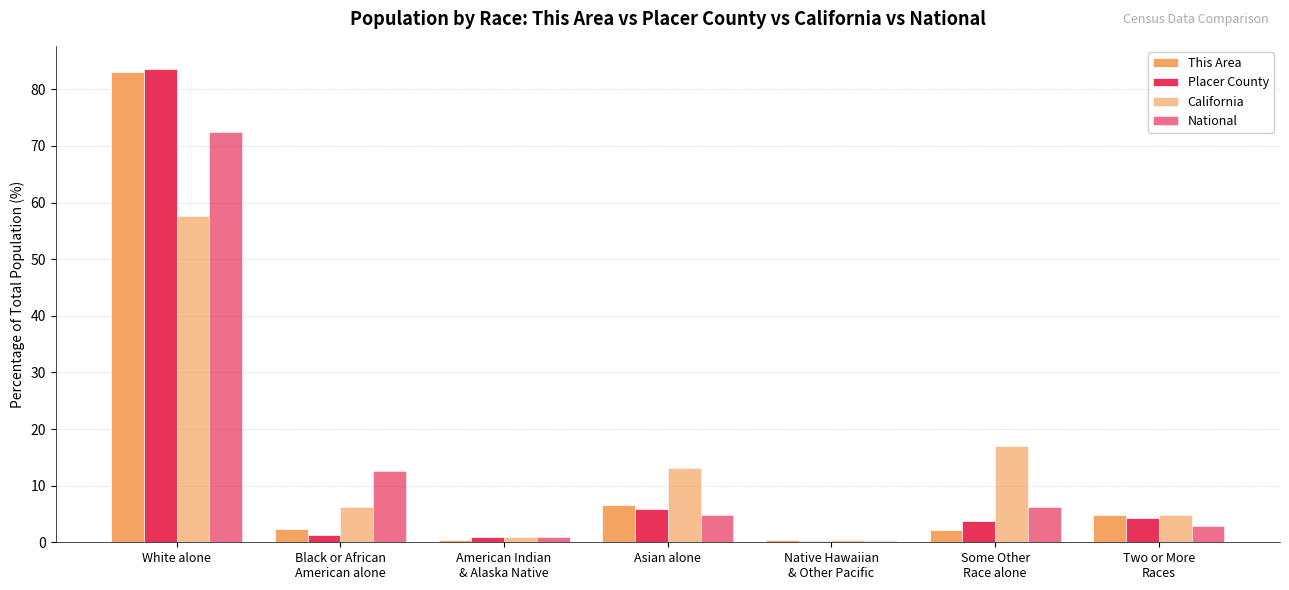

How many groups of bars are there?

7